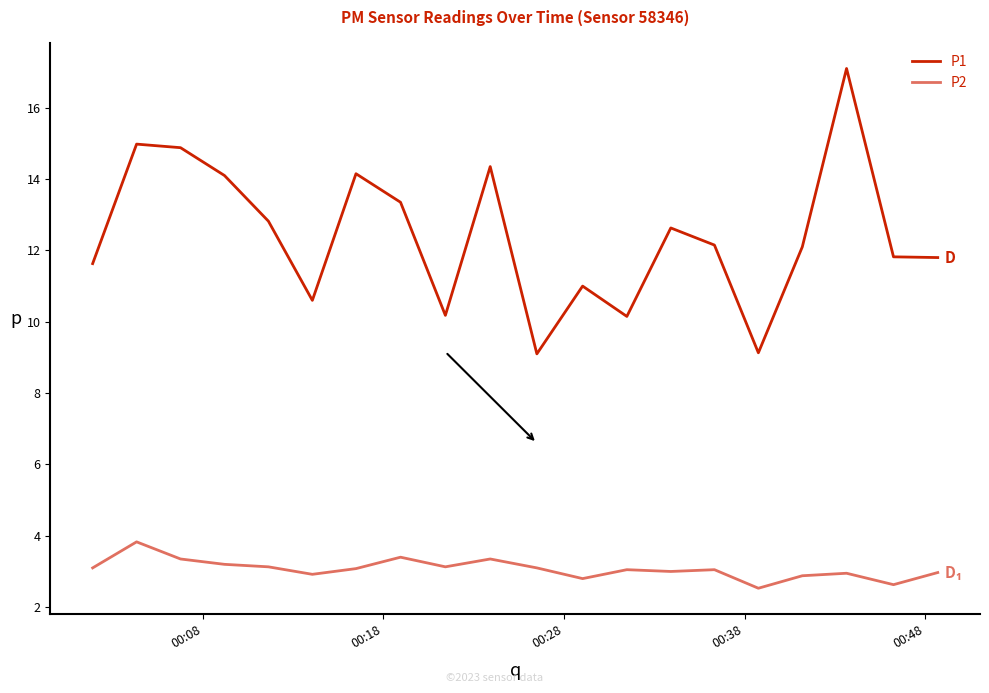

Rank the series by their maximum value, from highest to lowest.

P1, P2